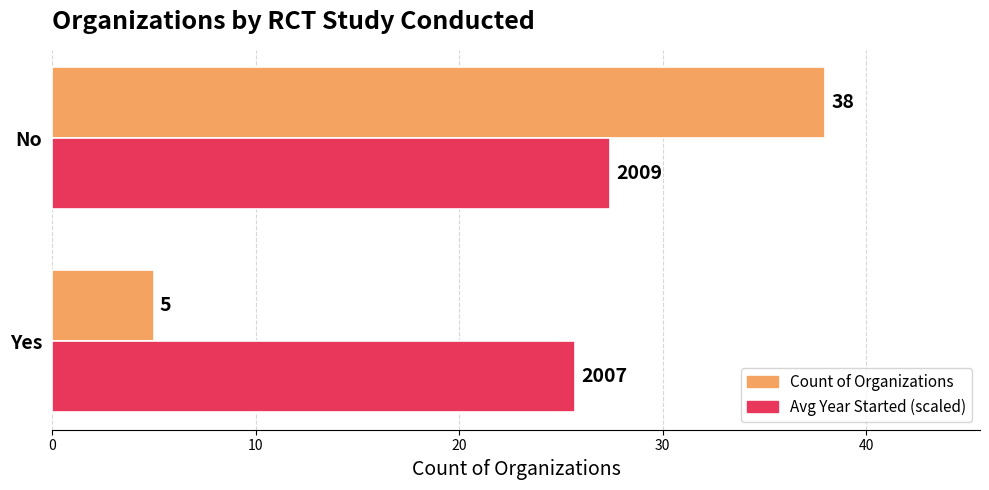

List the series in order of their overall mean, lowest first.

Count of Organizations, Avg Year Started (scaled)